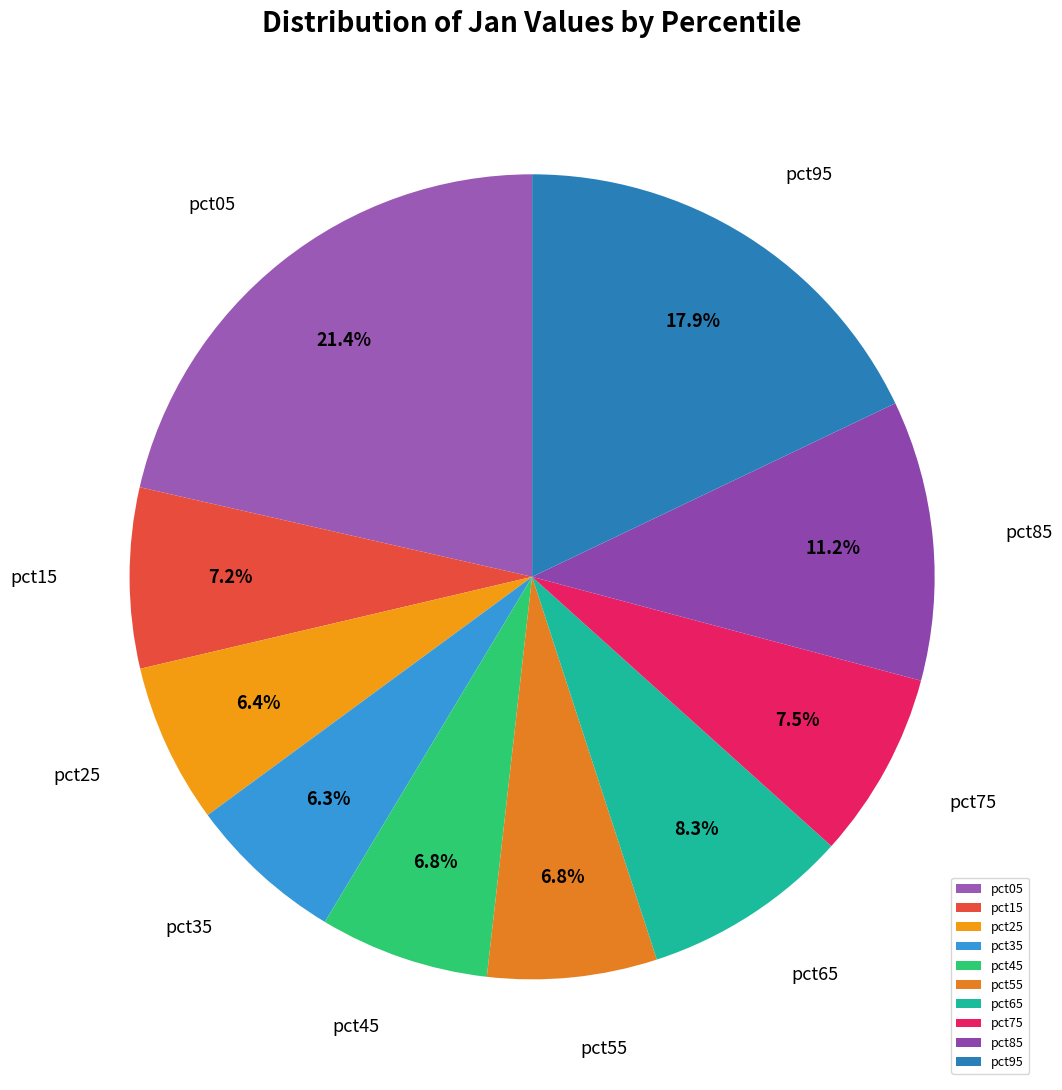

Does any single category account for the majority?

No